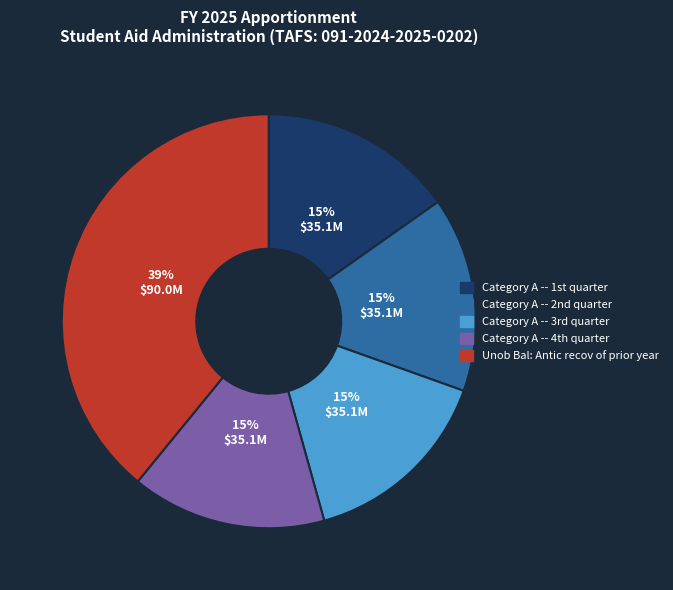

How many slices are in this pie chart?

5